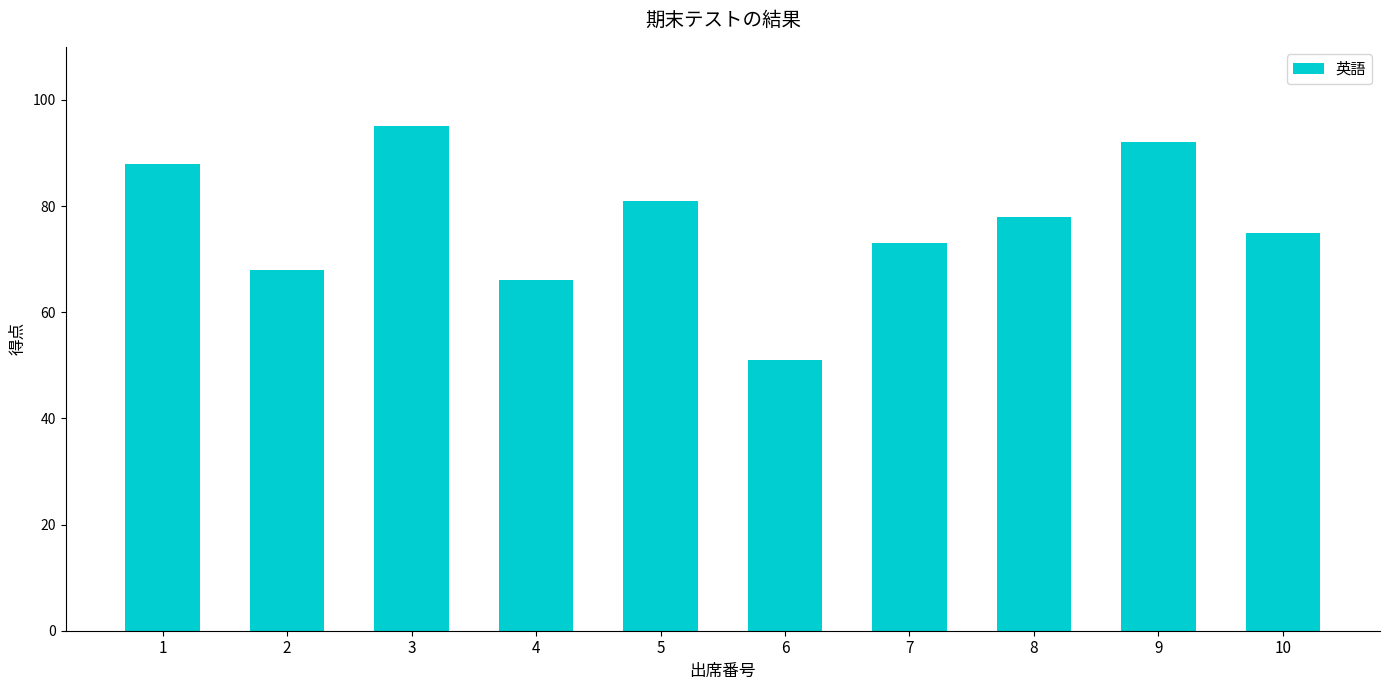

What is the value of the 8th bar from the left?

78